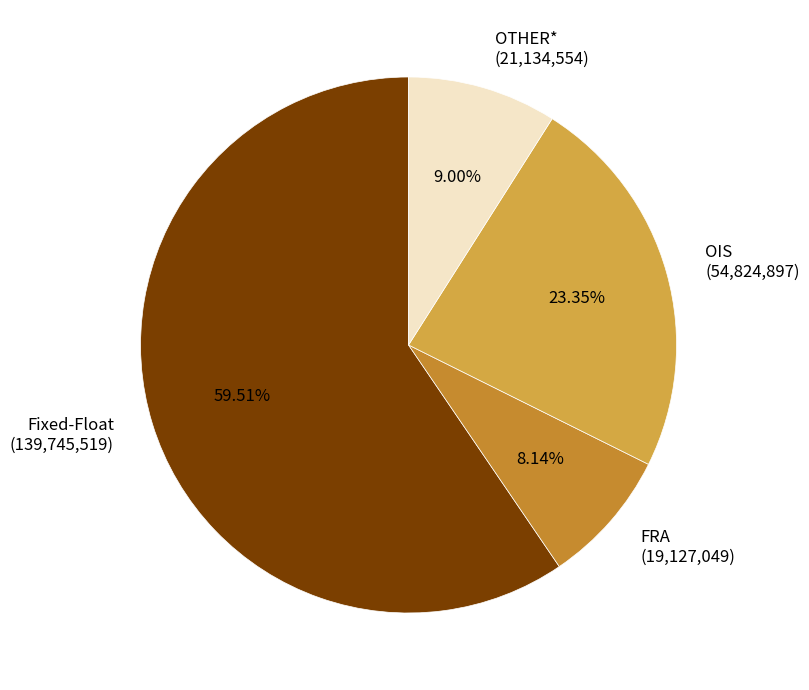

How many slices are in this pie chart?

4